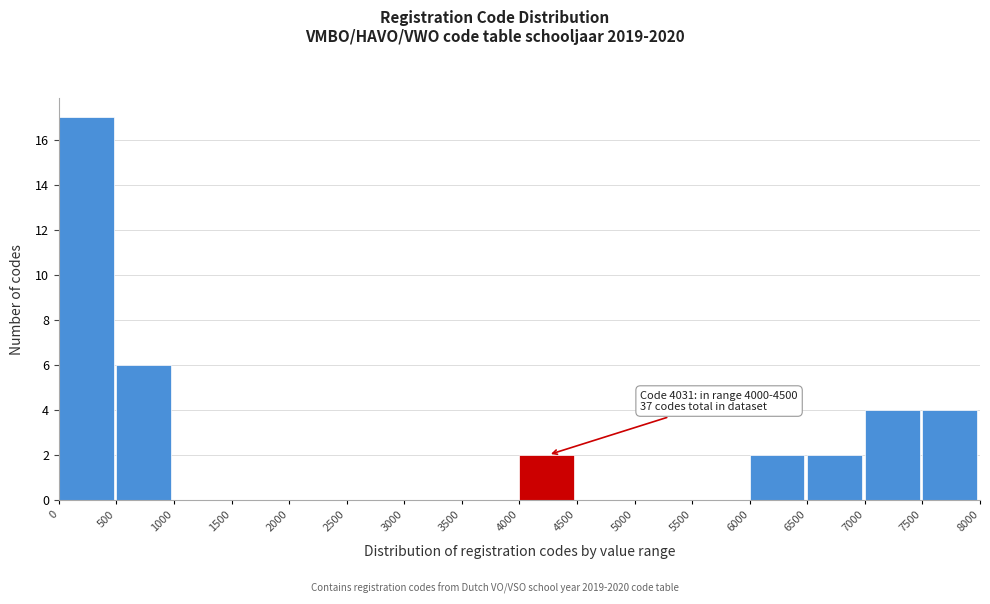

Over which range of the x-axis is the bar tallest?

0 to 500